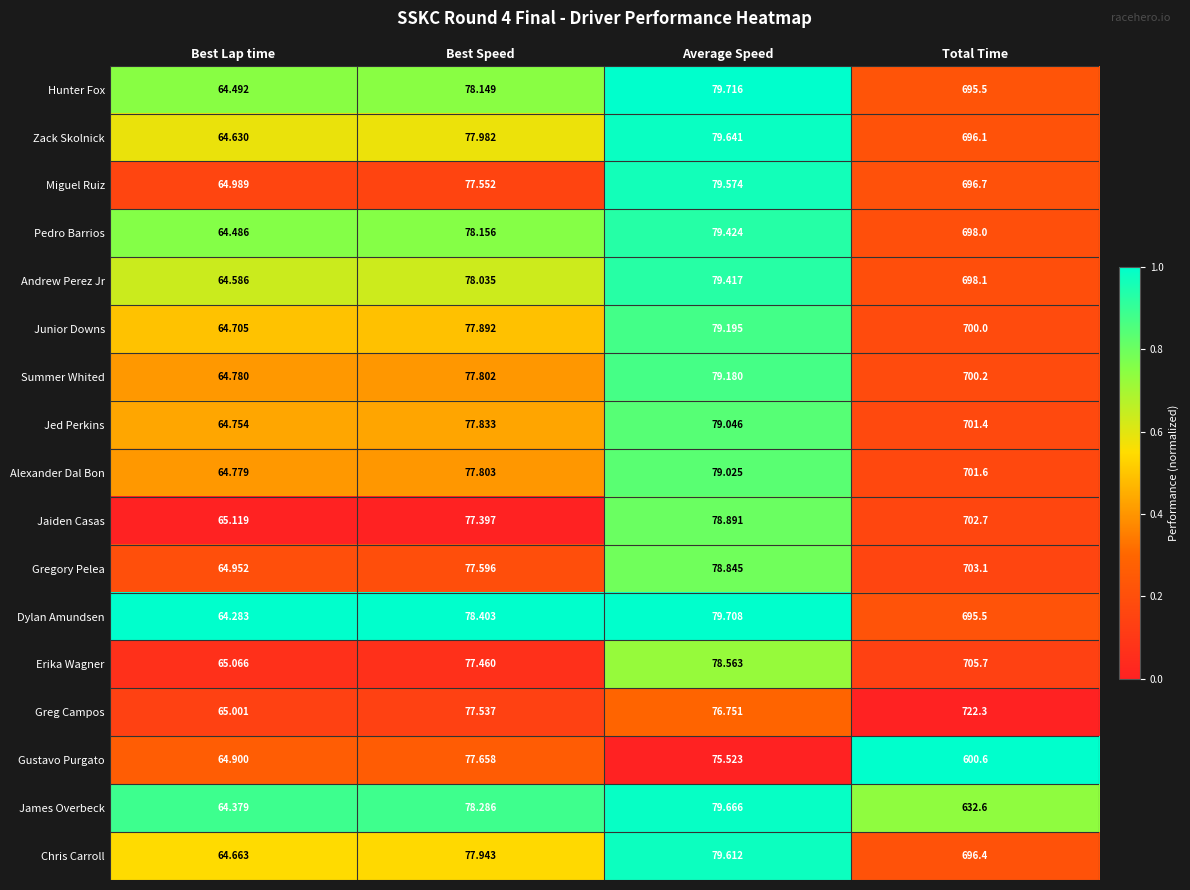

Which category has the lowest value in the Chris Carroll series?

Best Lap time